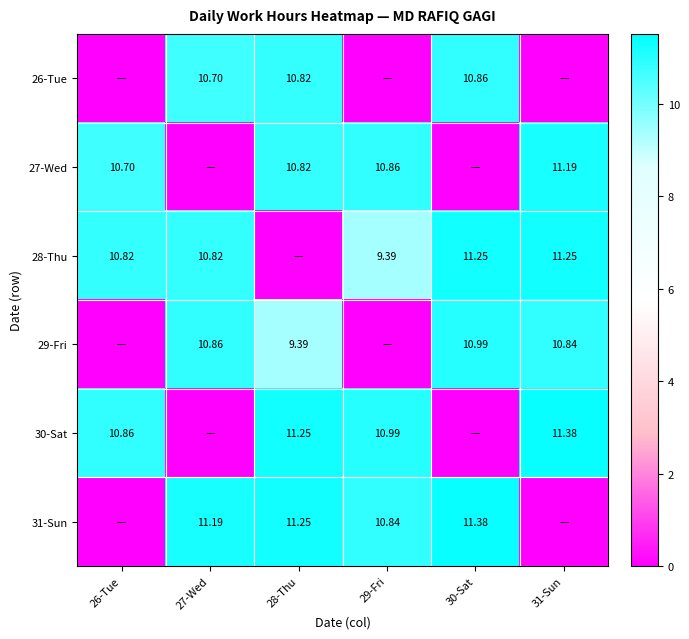

Is the value of 29-Fri at 27-Wed greater than the value of 28-Thu at 30-Sat?

No